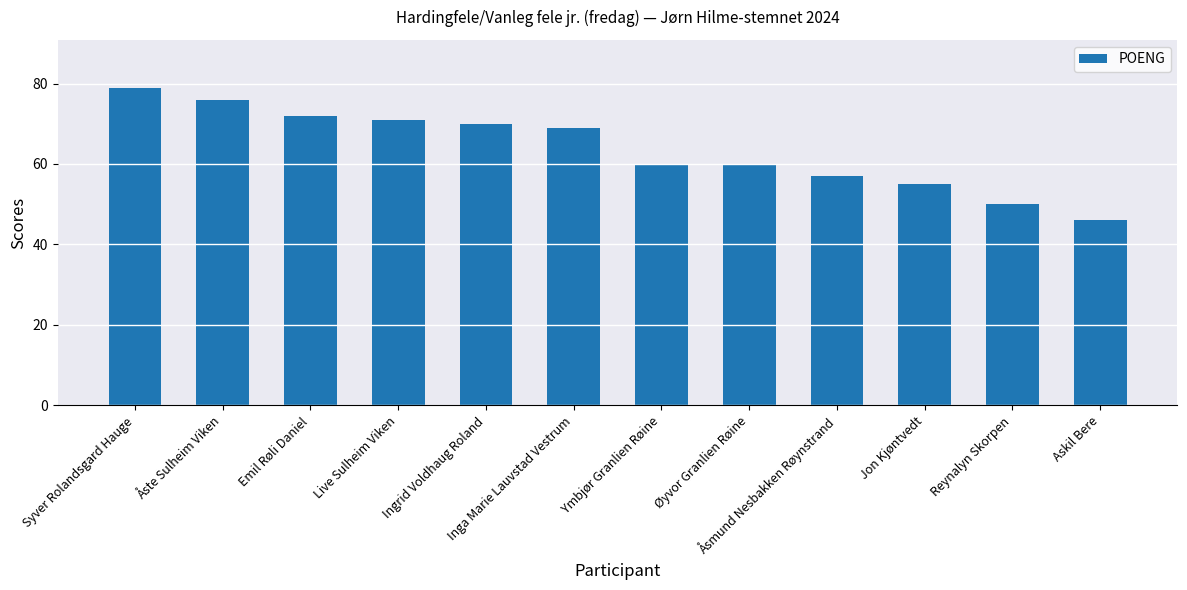

How many categories are shown in the chart?

12